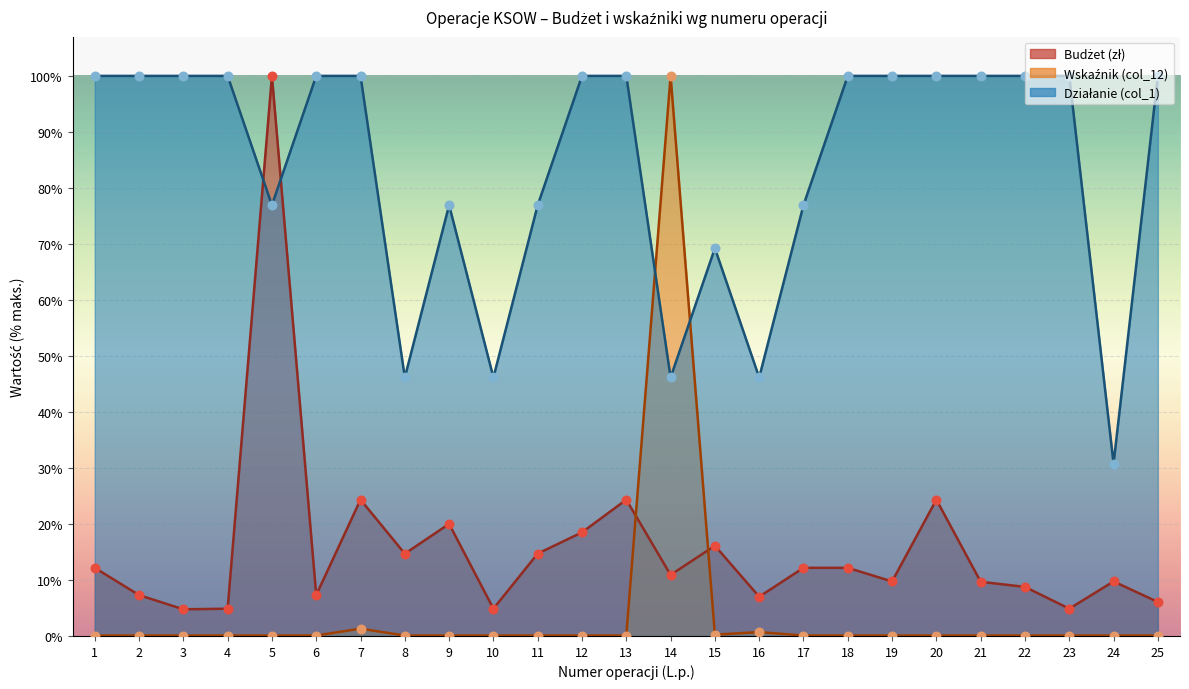

Which series reaches the minimum Y coordinate?

Wskaźnik (col_12)